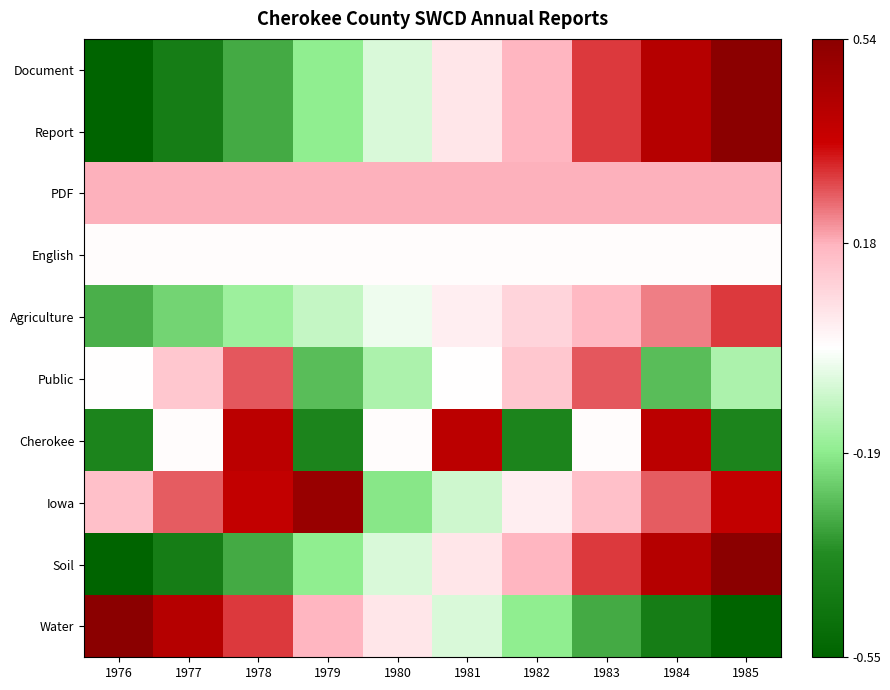

Which category has the highest value across all series?

1985